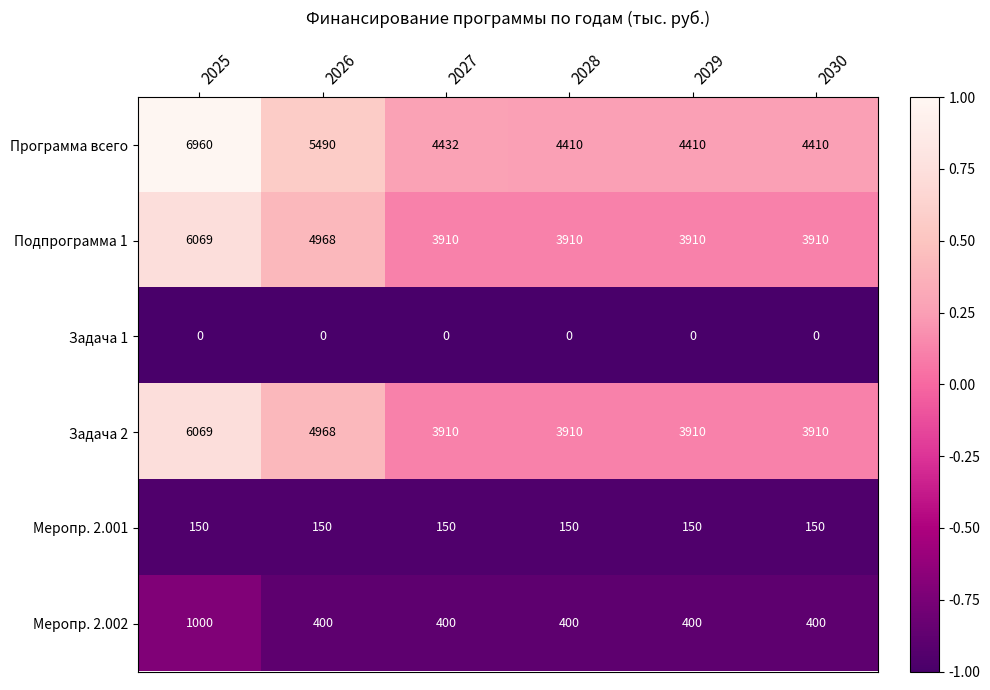

Which series has the largest total across all categories?

Программа всего